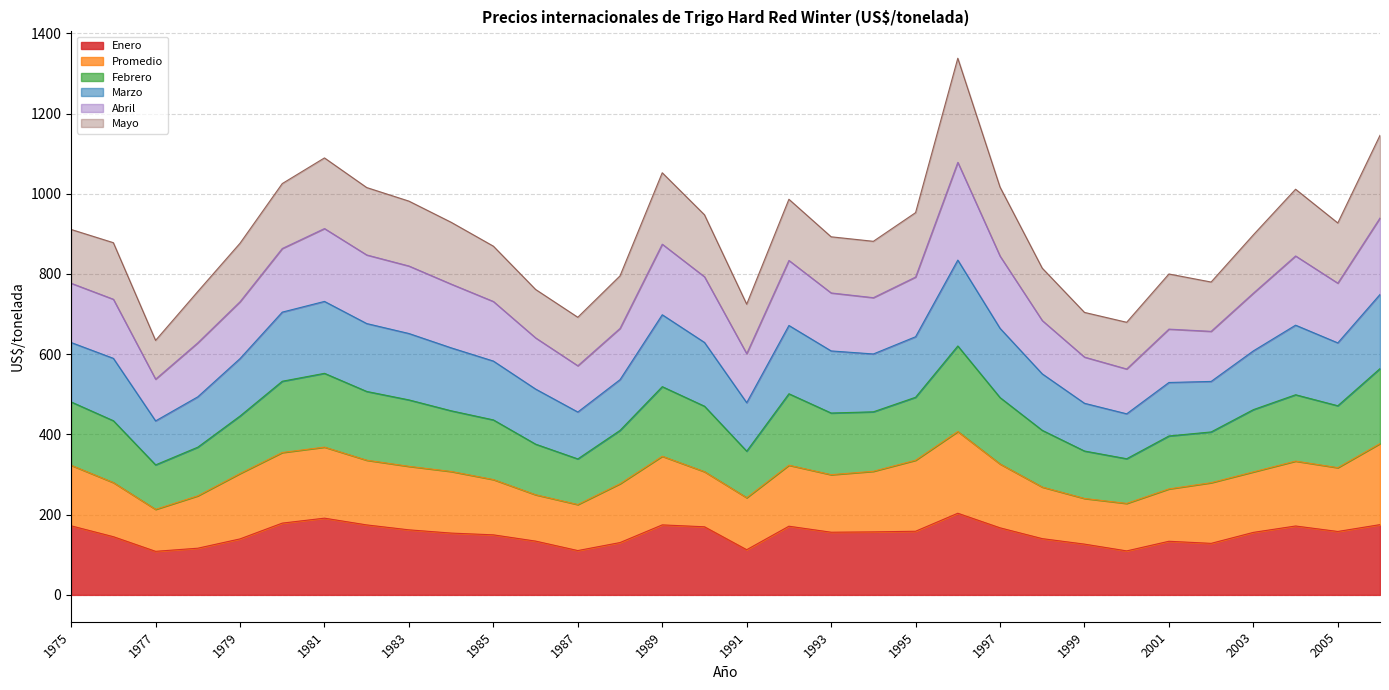

True or false: Febrero and Enero cross at least once.

False